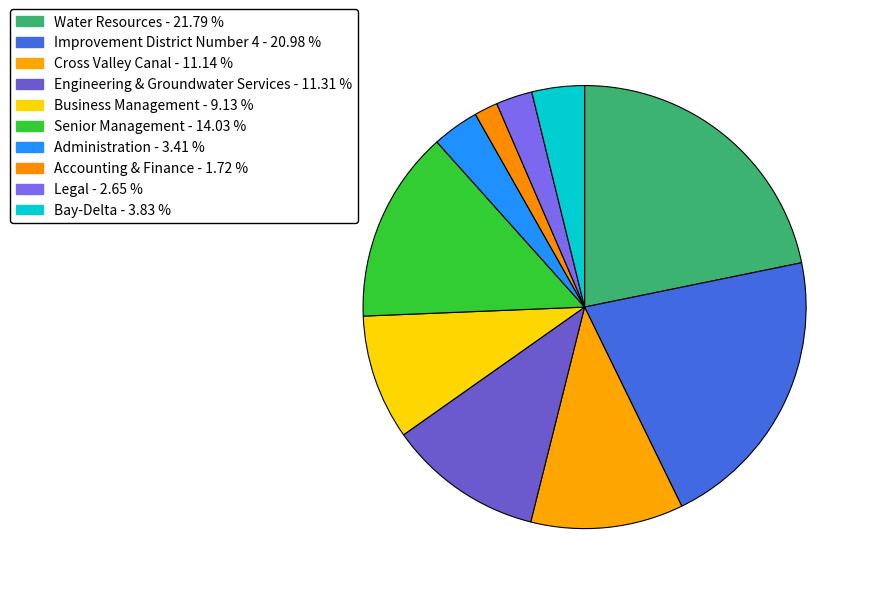

Does any single category account for the majority?

No